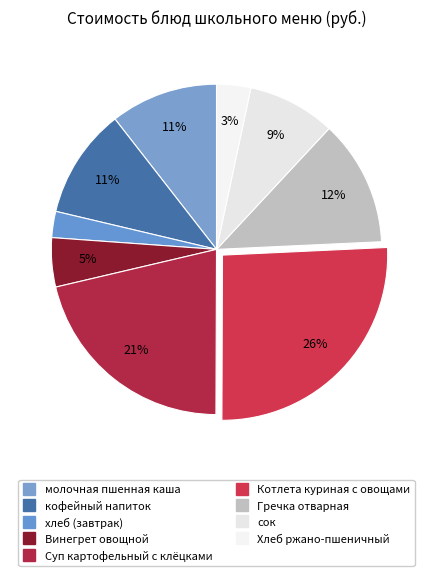

To the nearest percent, what portion does сок represent?

9%